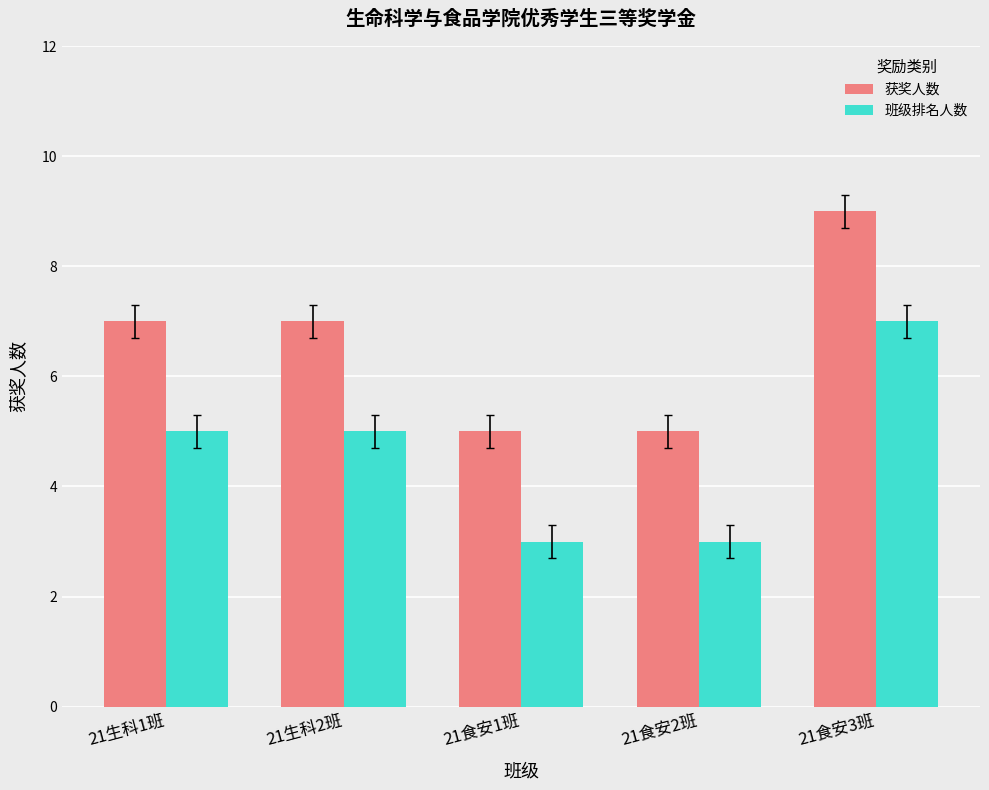

What is the total value across all series at 21生科2班?

12